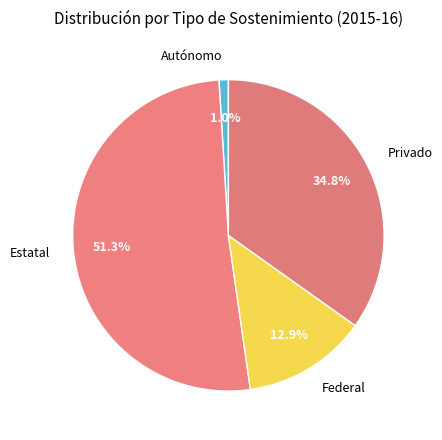

True or false: Federal accounts for 6% of the total.

False